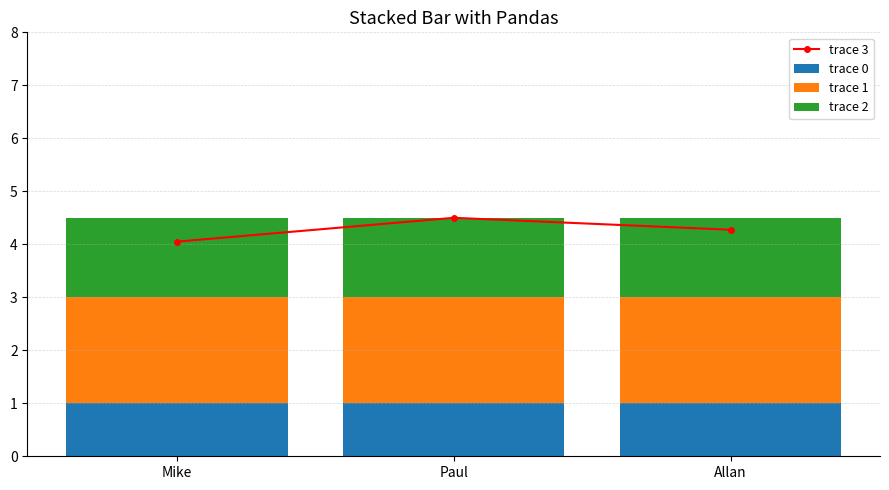

What position from the right is Paul?

2